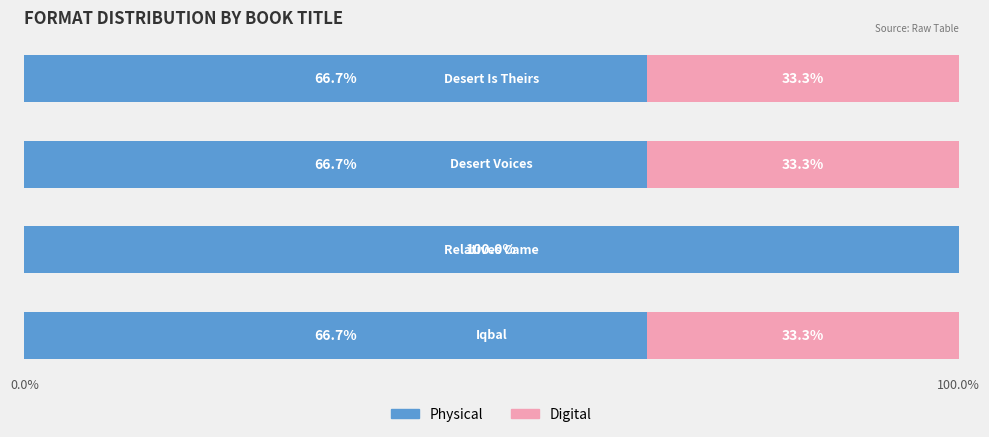

What is the highest value of the Physical series?

100.0